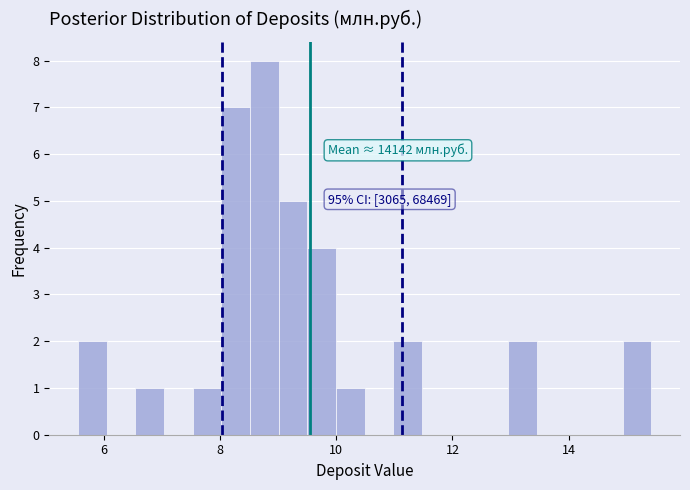

Around what value on the x-axis is the tallest bar? Give the approximate position of its centre, as read against the axis.

8.8